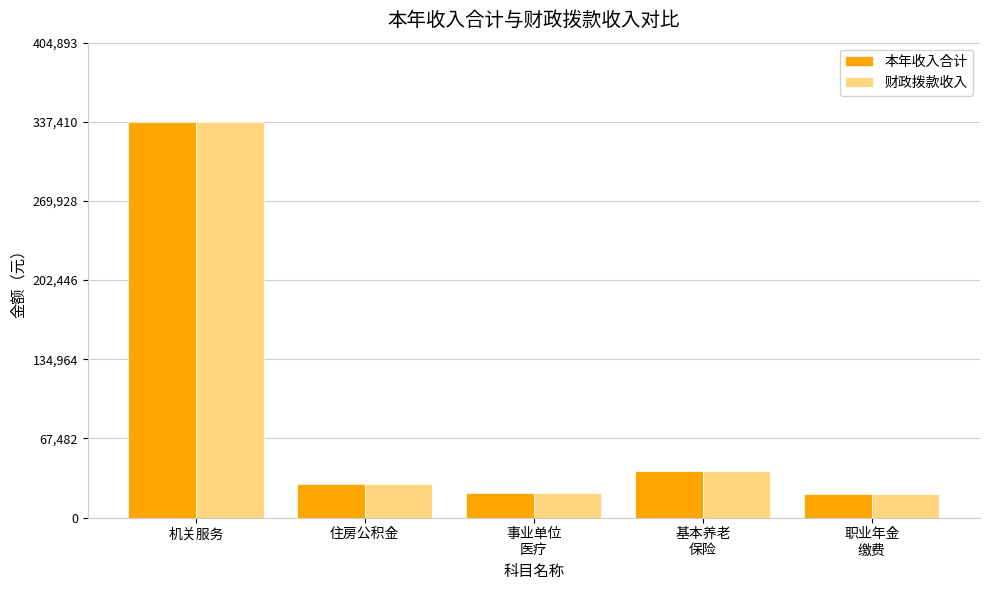

What is the difference between the maximum and minimum values in the 财政拨款收入 series?

317536.1